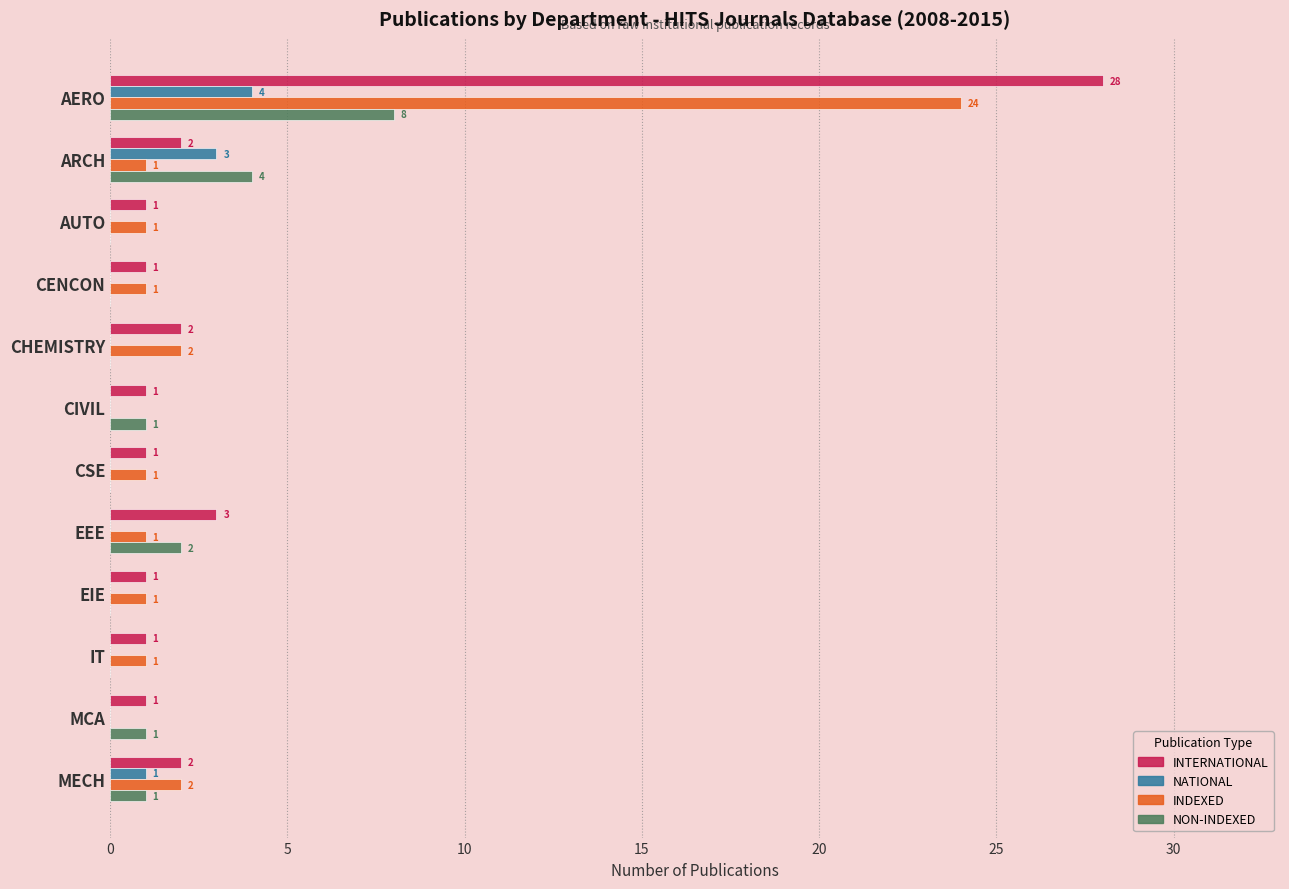

At which label does INTERNATIONAL reach its peak?

AERO